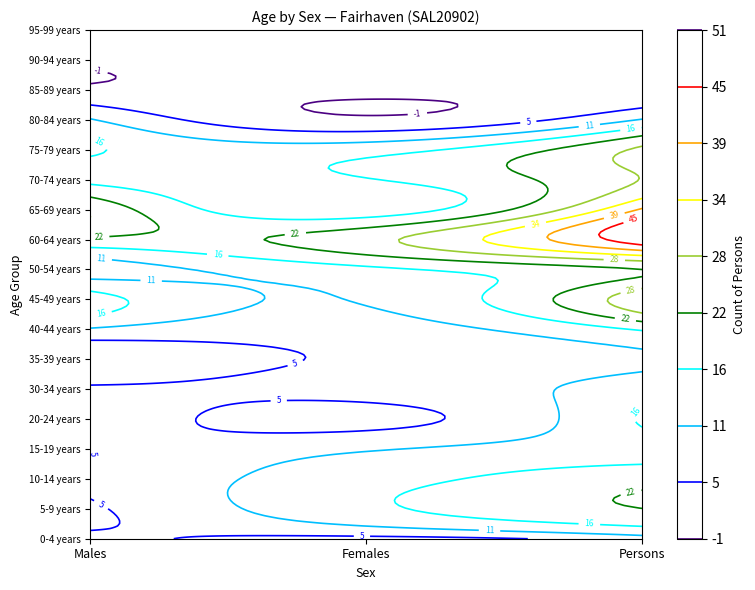

How many 20-24 years values are between 3 and 17?

3